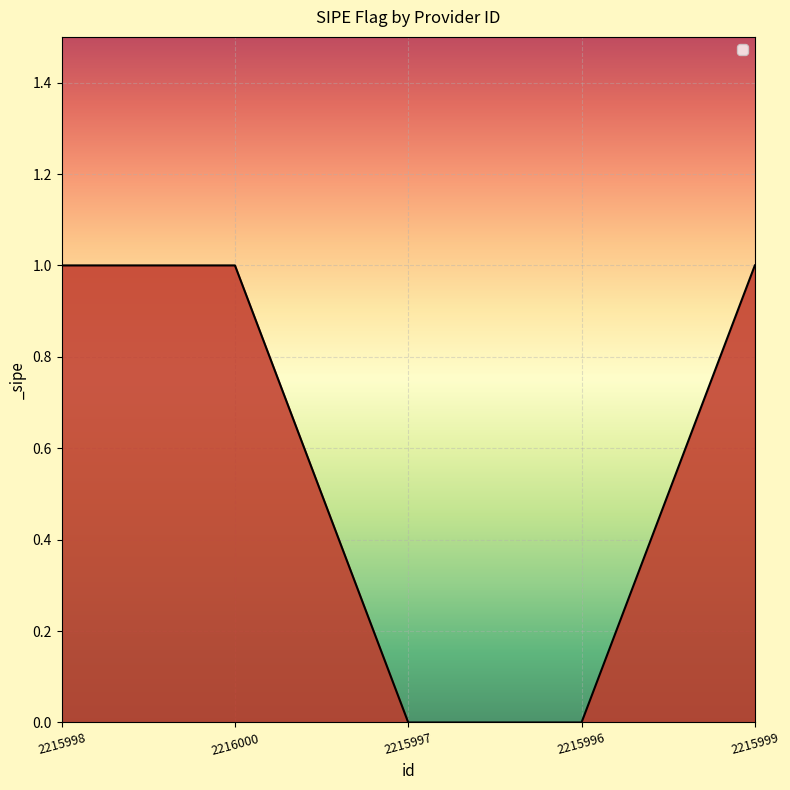

What position from the left is 2216000?

2